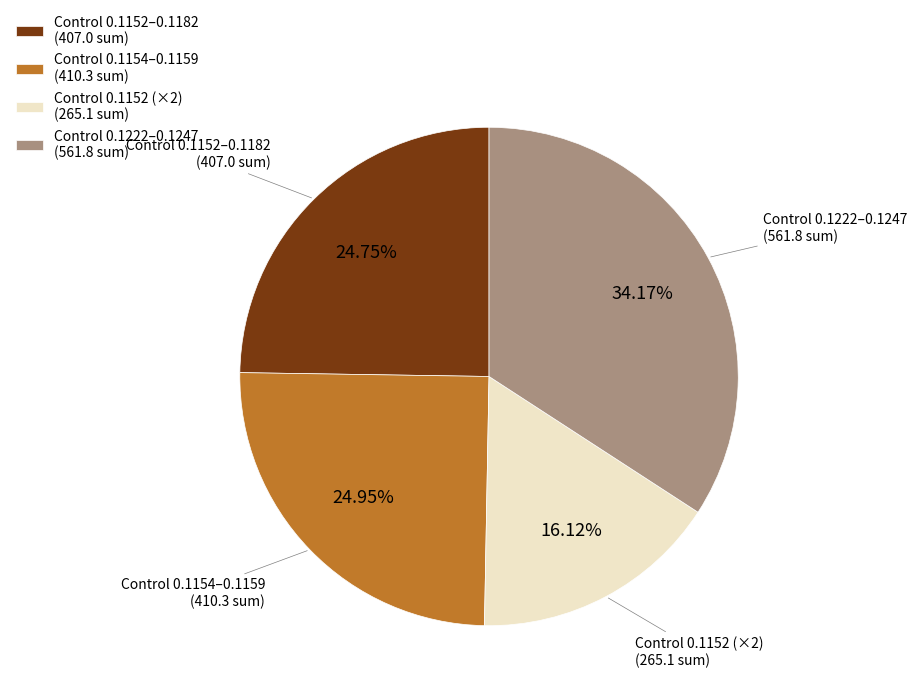

What is the largest slice in the pie chart?

Control 0.1222–0.1247 (561.8 sum)